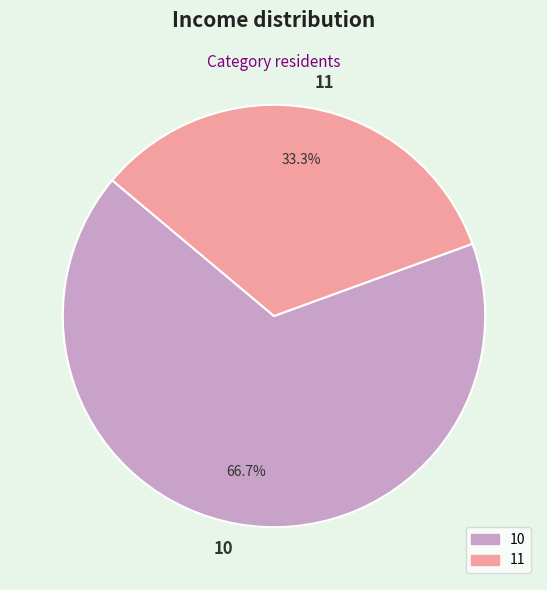

To the nearest percent, what portion does 11 represent?

33%